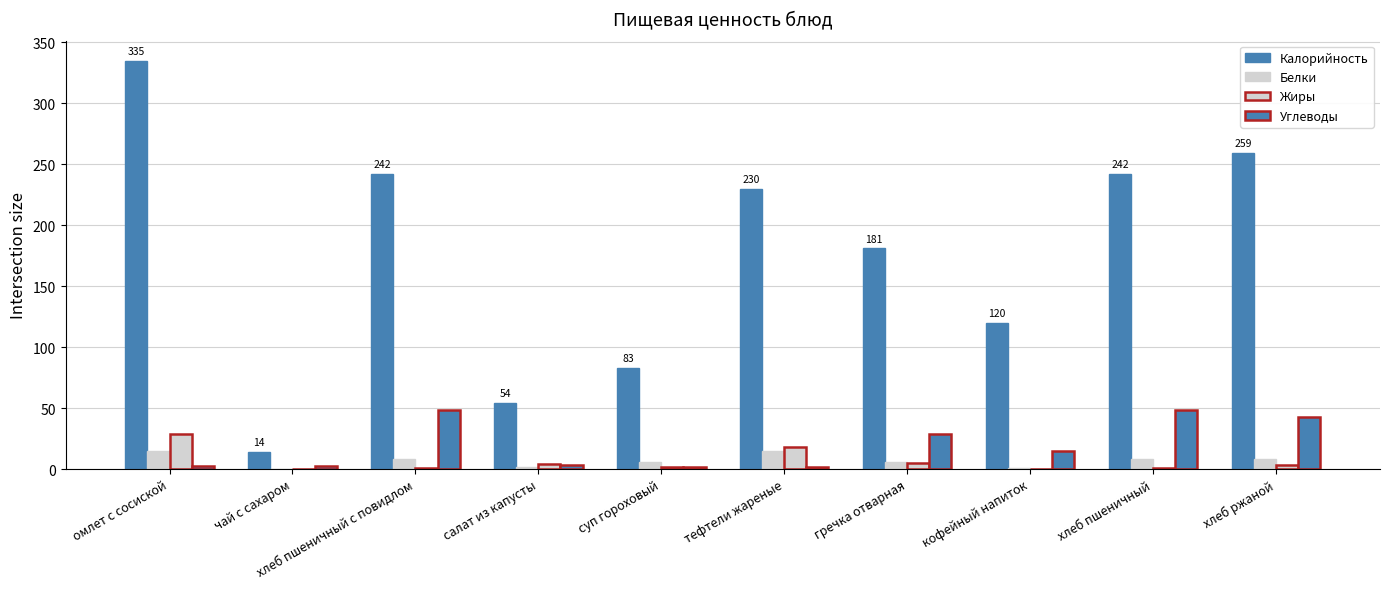

Reading left to right, list all the values displayed in this chart.

Калорийность: 334.6	14.0	242.0	54.4	83.0	230.0	181.0	120.0	242.0	259.0
Белки: 15.3	0.0	8.1	1.7	6.0	15.0	6.0	0.8	8.1	8.5
Жиры: 29.0	0.0	1.0	4.0	2.0	18.0	5.0	0.0	1.0	3.3
Углеводы: 2.7	3.0	48.8	3.1	2.0	2.0	29.0	14.6	48.8	42.5